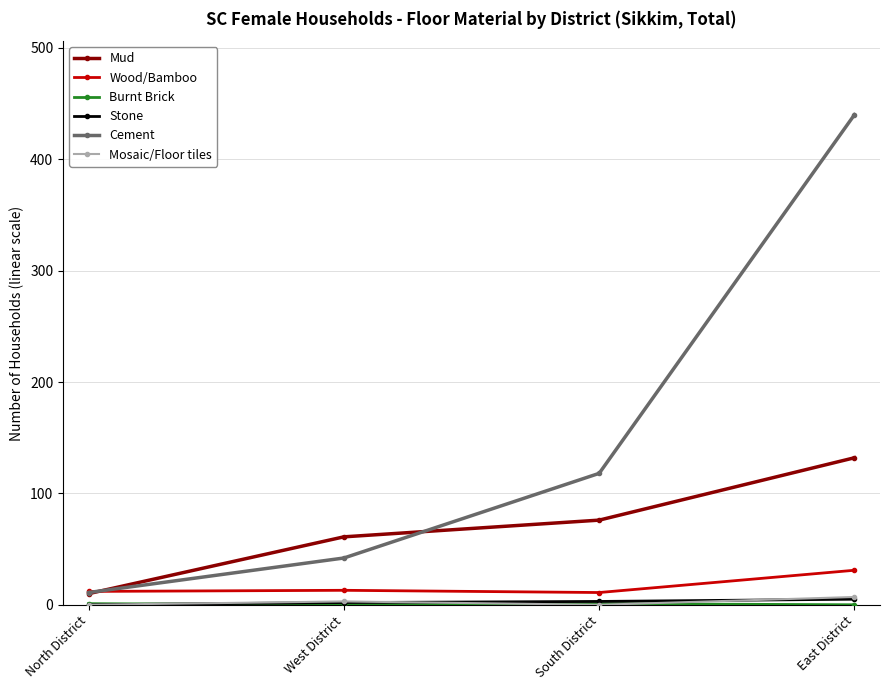

What is the total value across all series at North District?

34